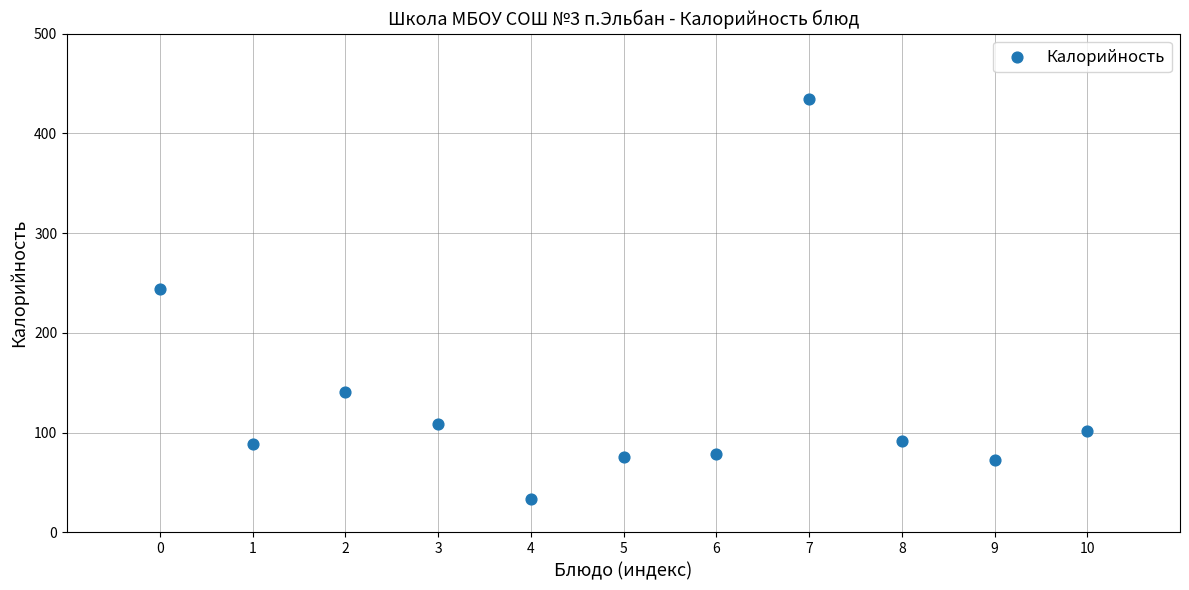

What Y value in the scatter plot is closest to 233?

244.0